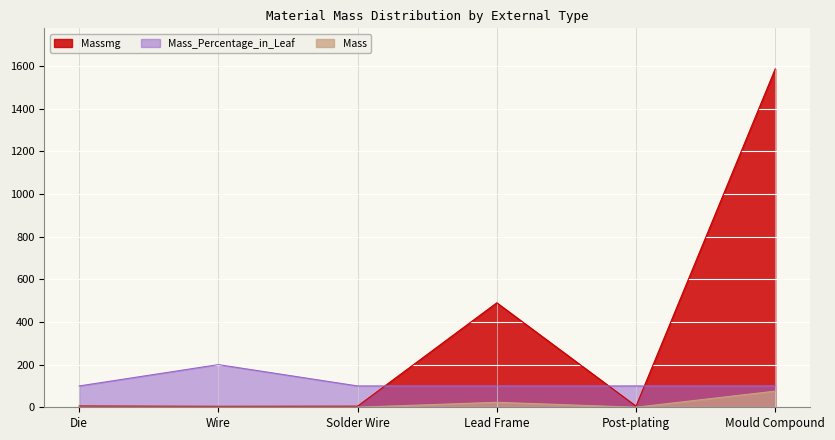

What is the average value of the Mass series?

16.7